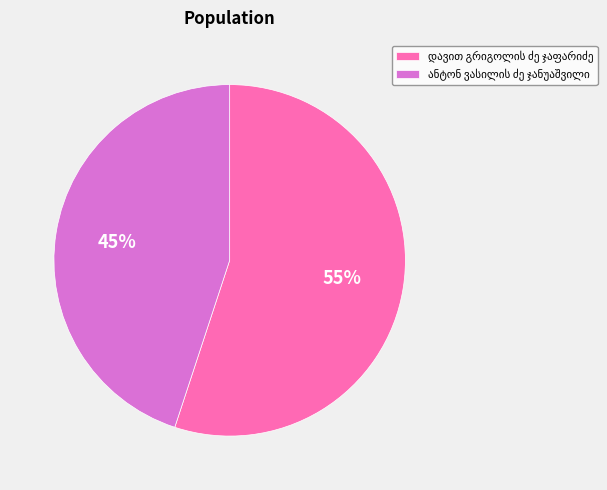

Count the number of slices in the pie.

2